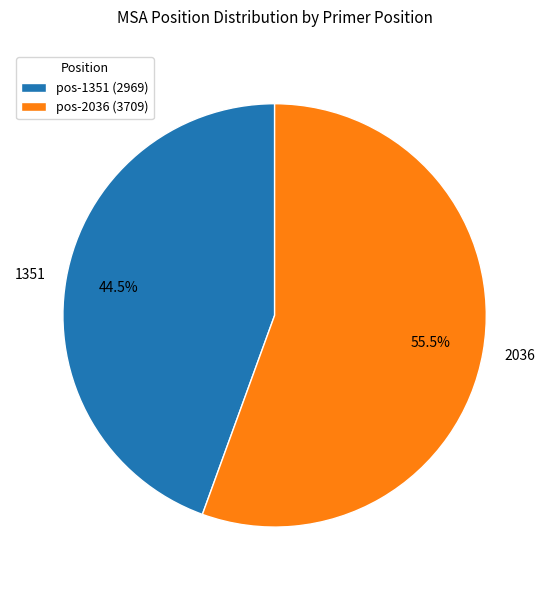

Is there a majority slice in this chart?

Yes